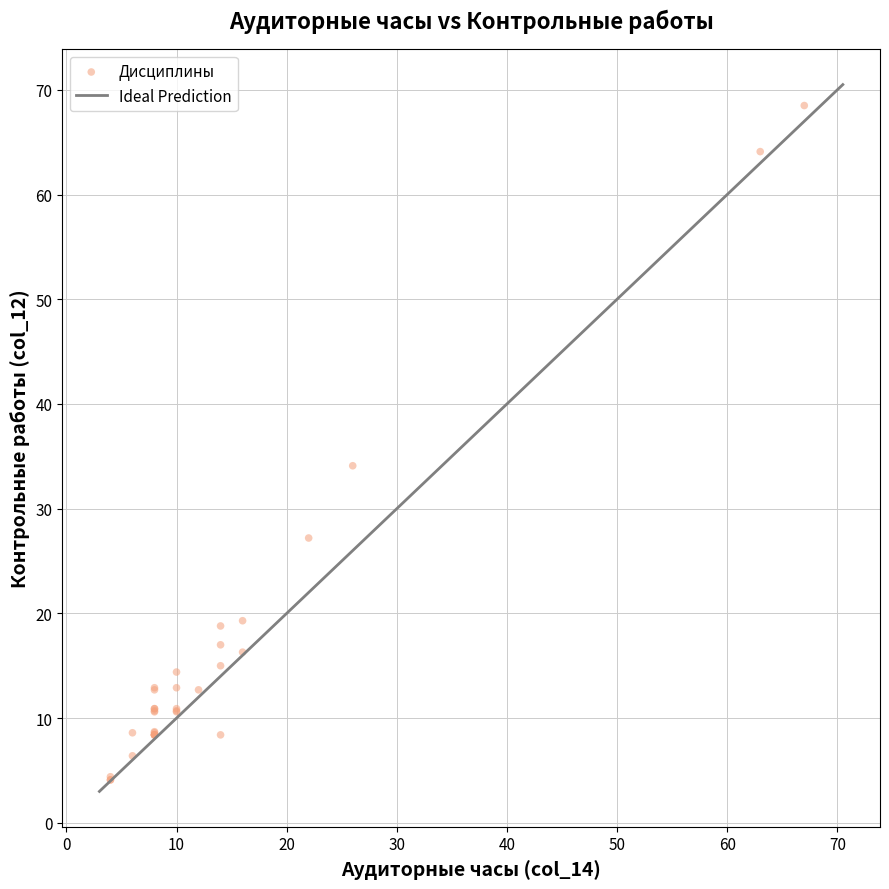

What Y value in the scatter plot is closest to 36?

34.1